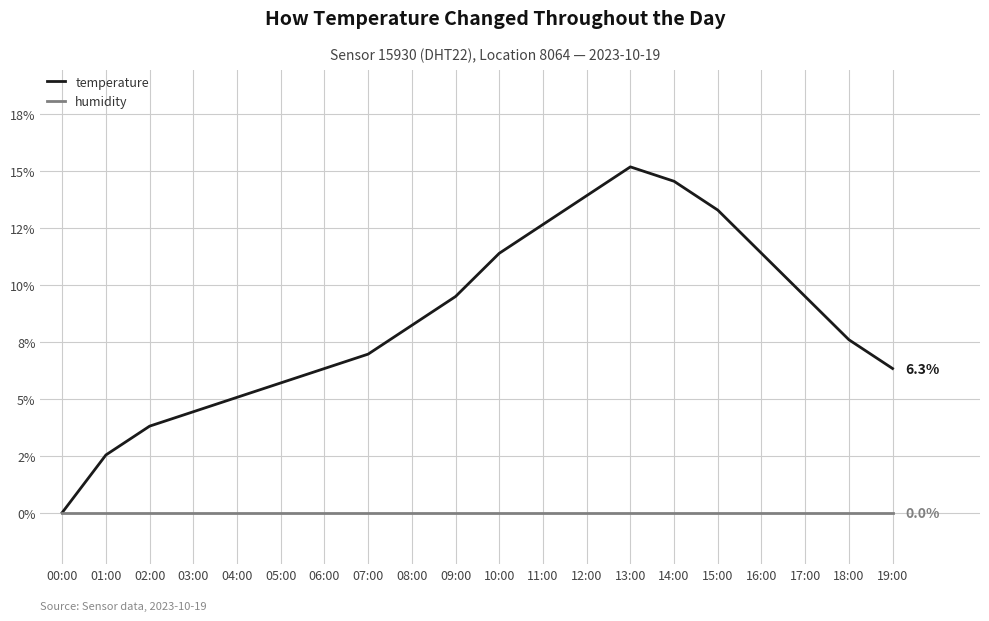

Read the temperature value at 07:00.

7.0